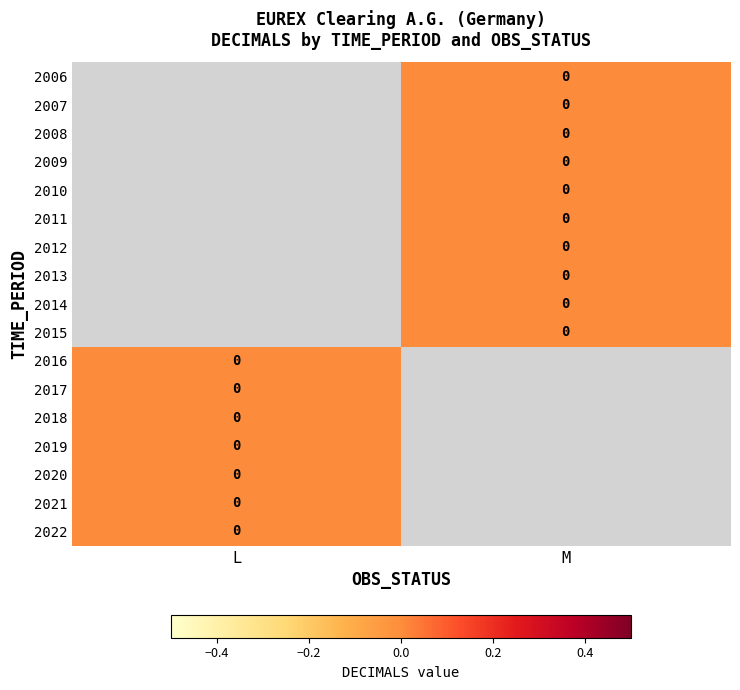

Is the value of 2007 at M greater than the value of 2010 at L?

No